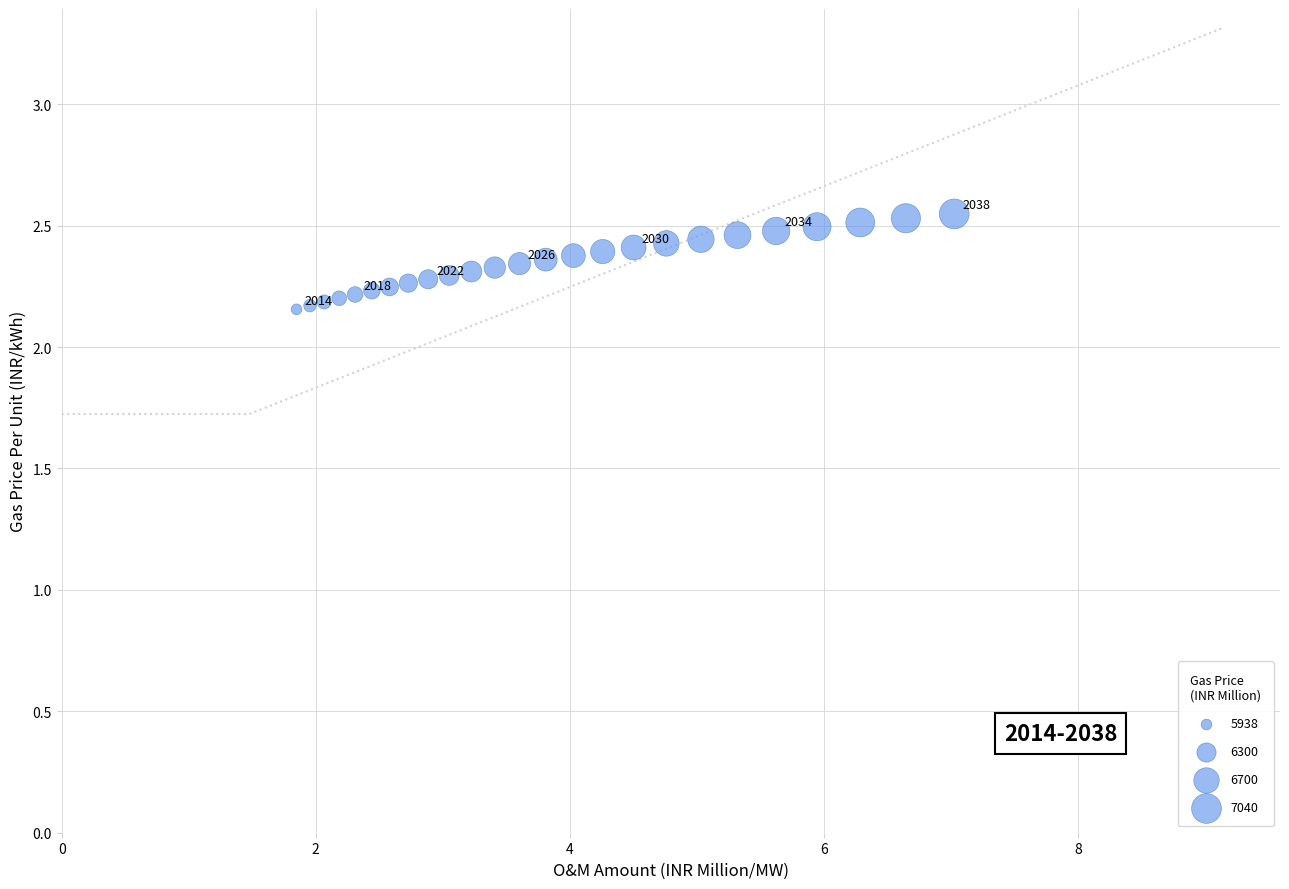

What is the range of Y values (max minus min)?

0.4